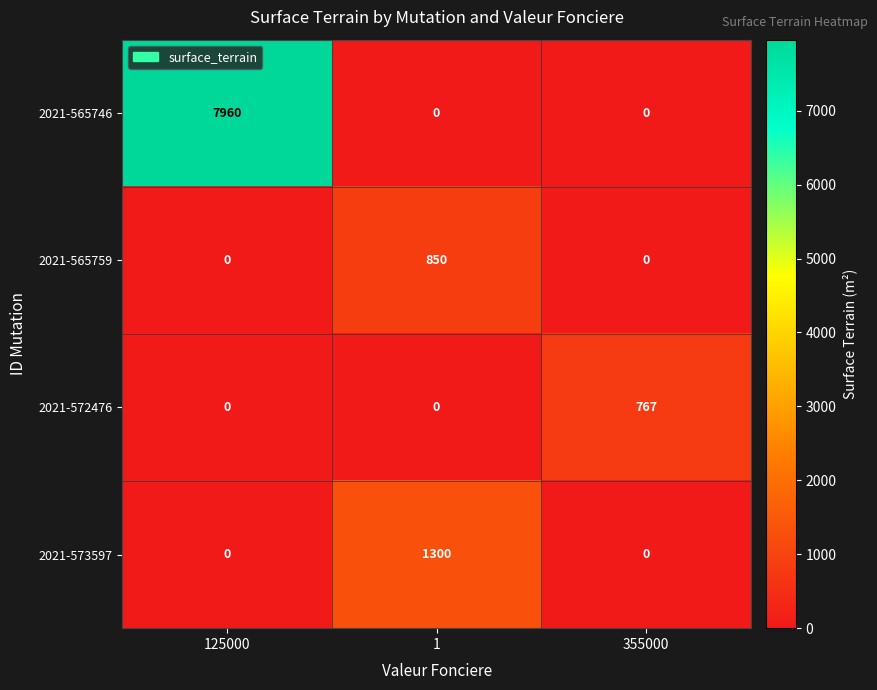

Which series has the largest total across all categories?

2021-565746